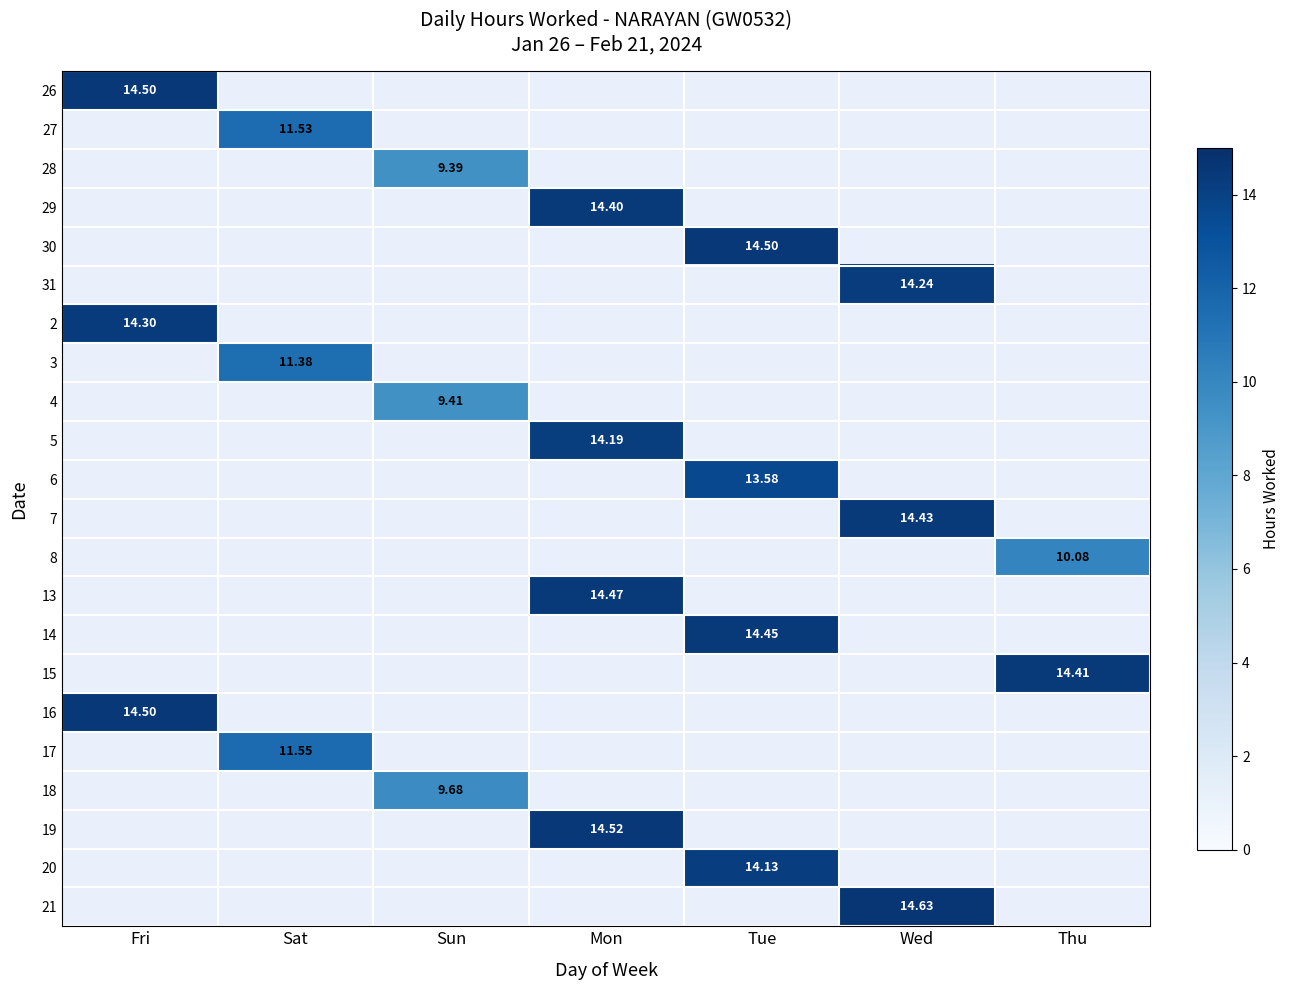

The 30 series shows 9.5 at Thu. True or false?

False